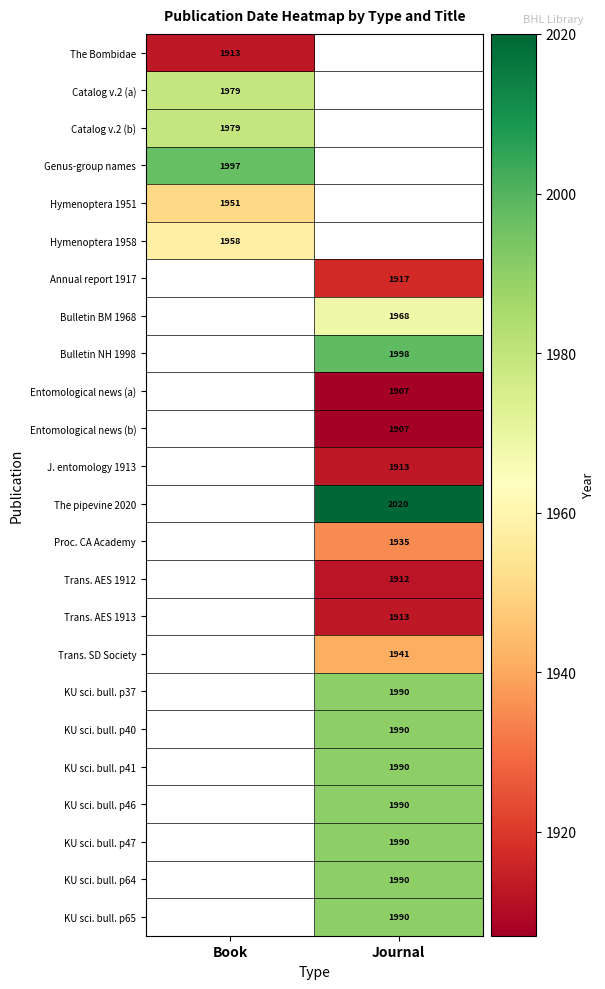

The value of Genus-group names at Book is 1997. True or false?

True